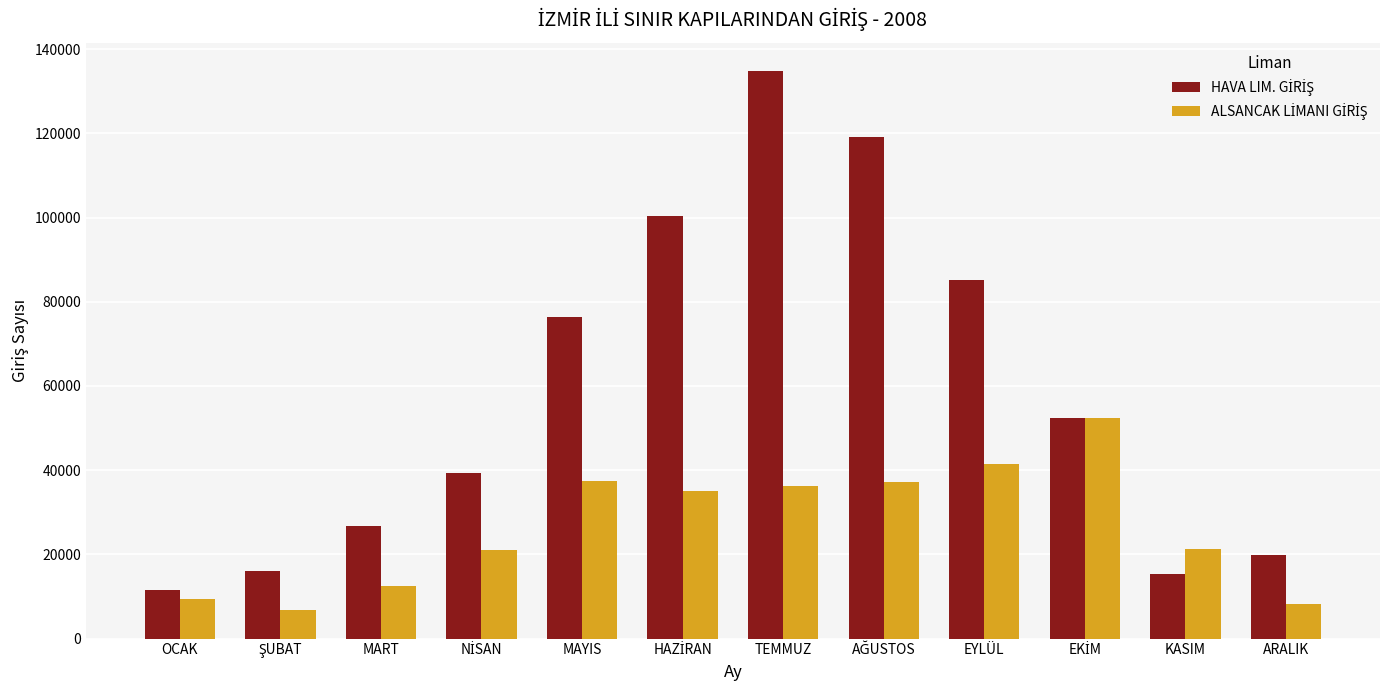

At how many categories does at least one series exceed 33394?

7